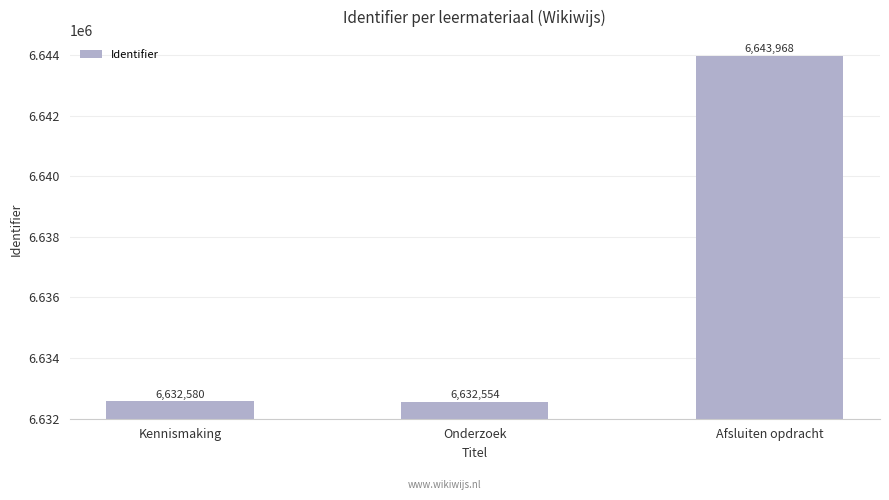

The value at Onderzoek is 6632554. True or false?

True